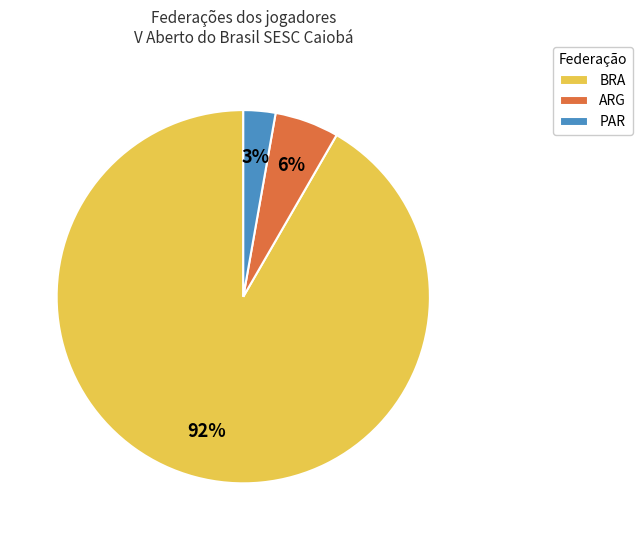

To the nearest percent, what percentage of the pie is PAR?

3%